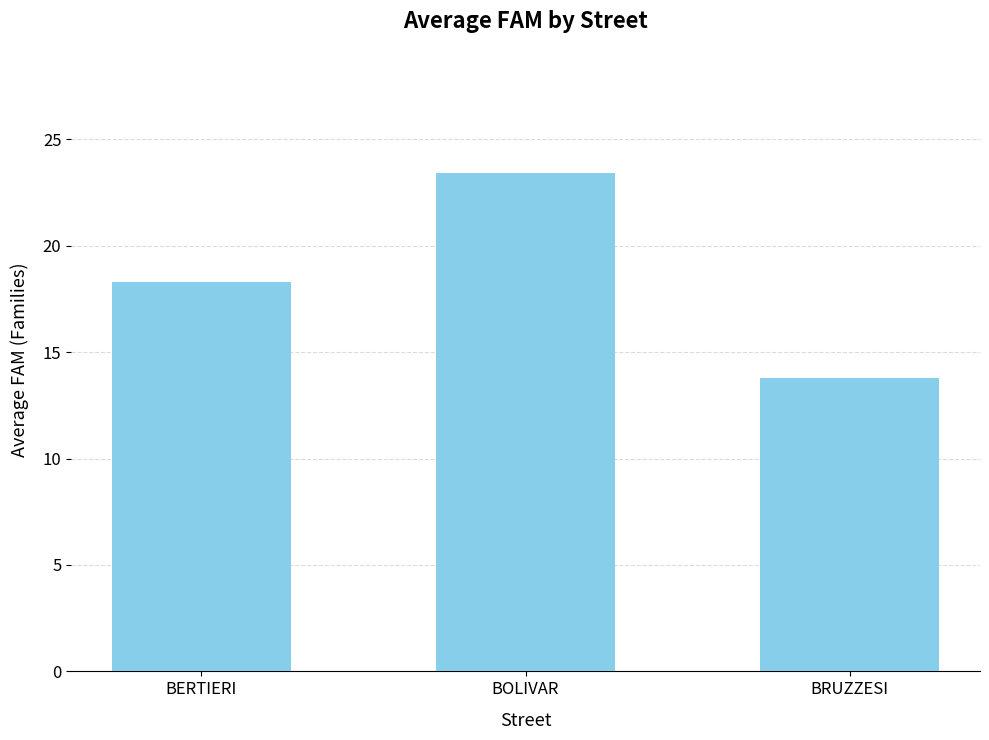

Which label corresponds to the smallest value in the chart?

BRUZZESI